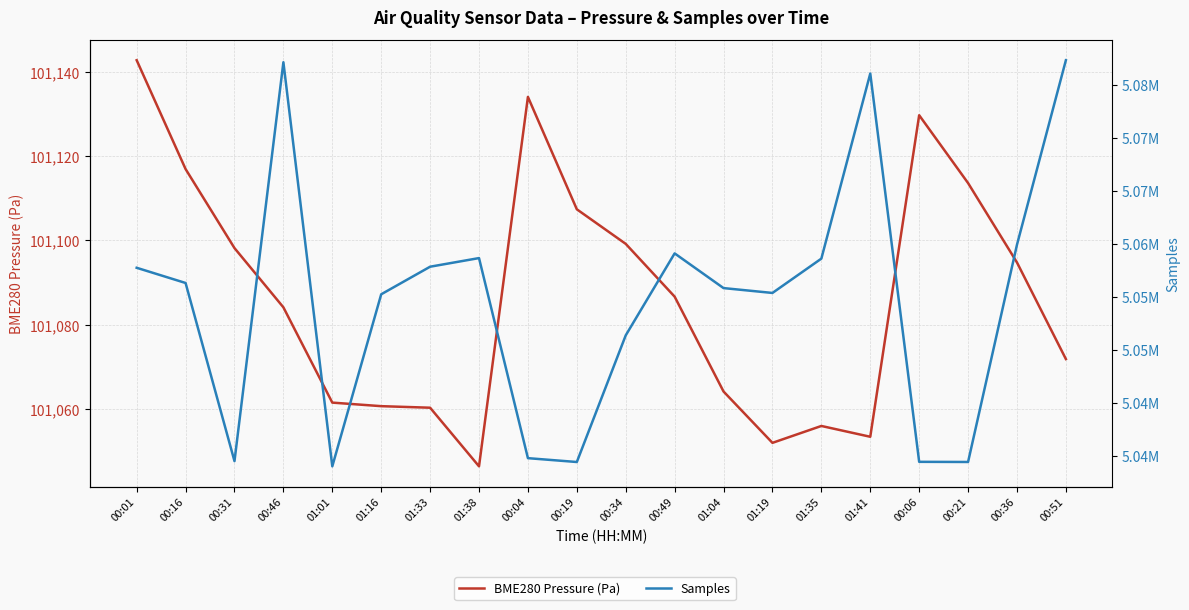

Which category has the lowest value across all series?

01:38